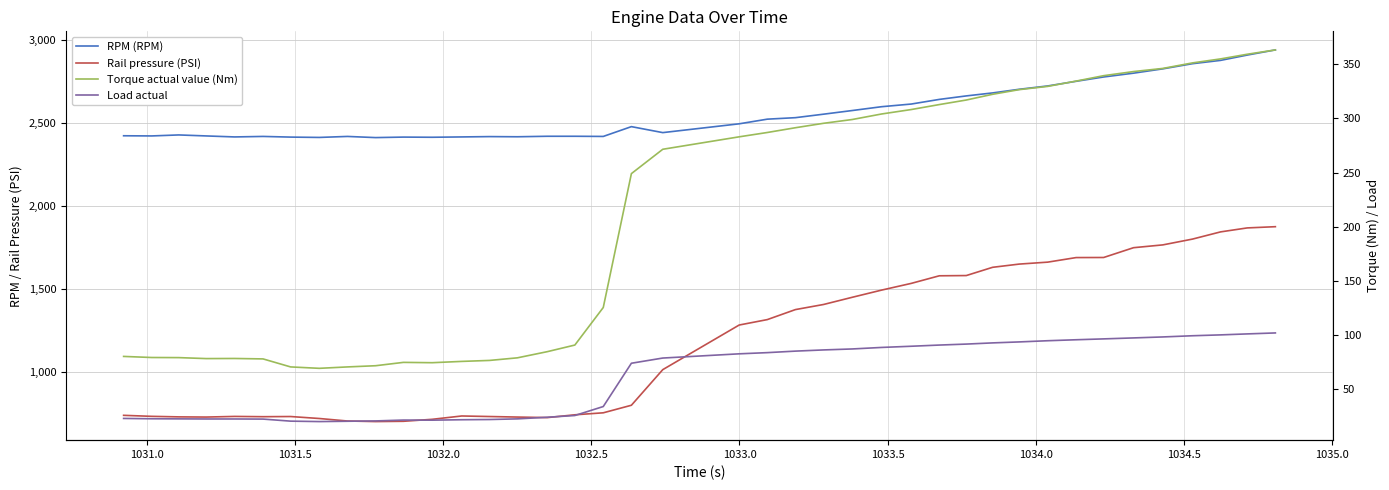

True or false: Torque actual value (Nm) and Rail pressure (PSI) cross at least once.

False